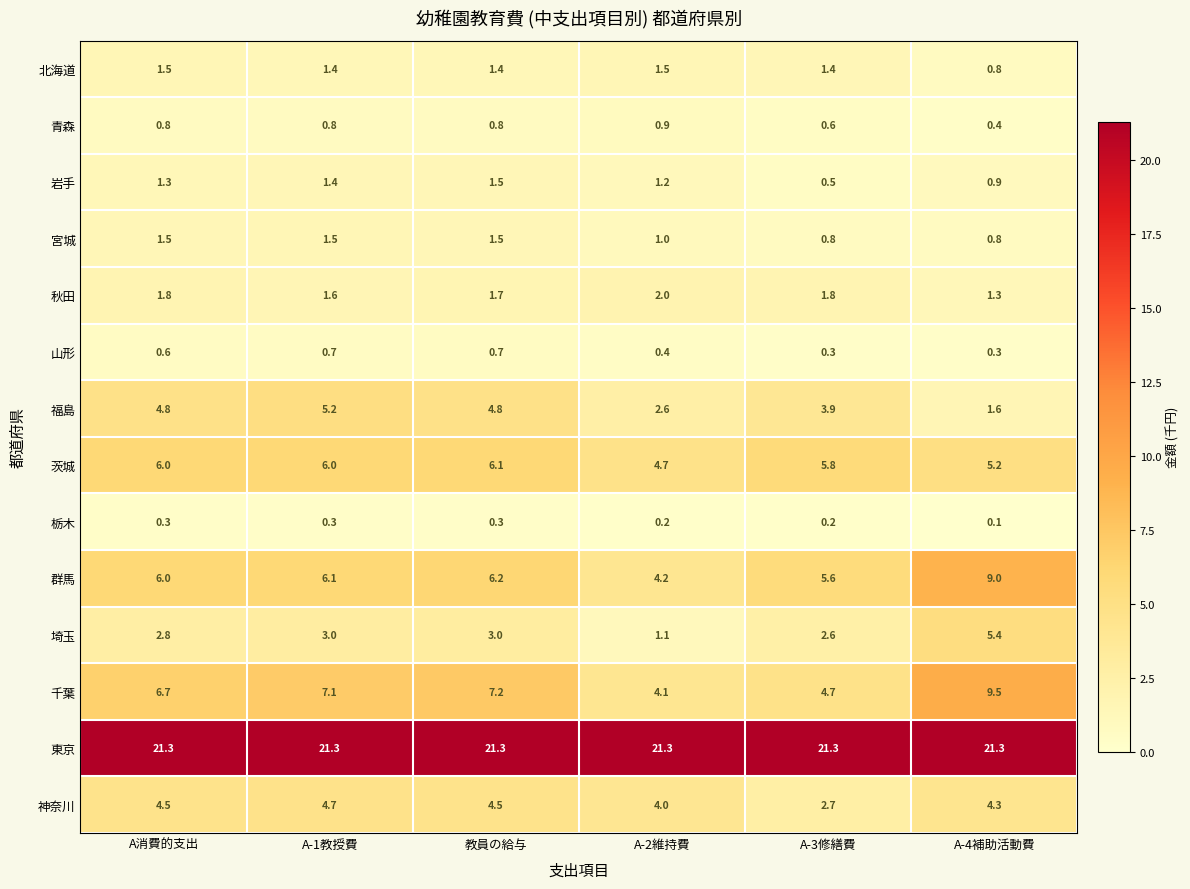

Between A消費的支出 and A-4補助活動費, which series saw the biggest shift?

福島